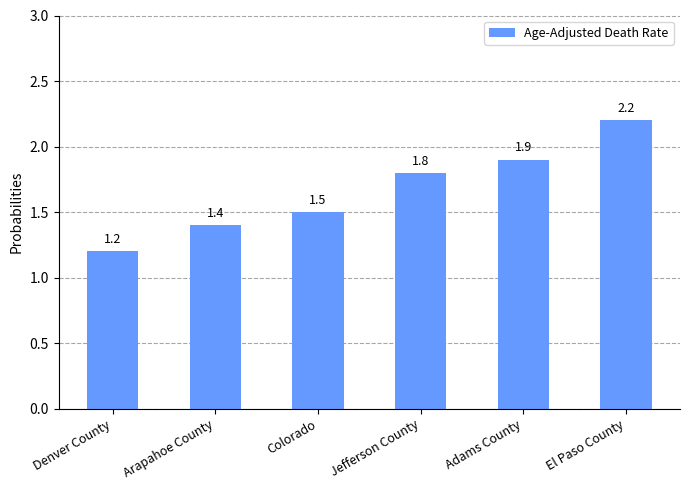

How many bars are there in total?

6